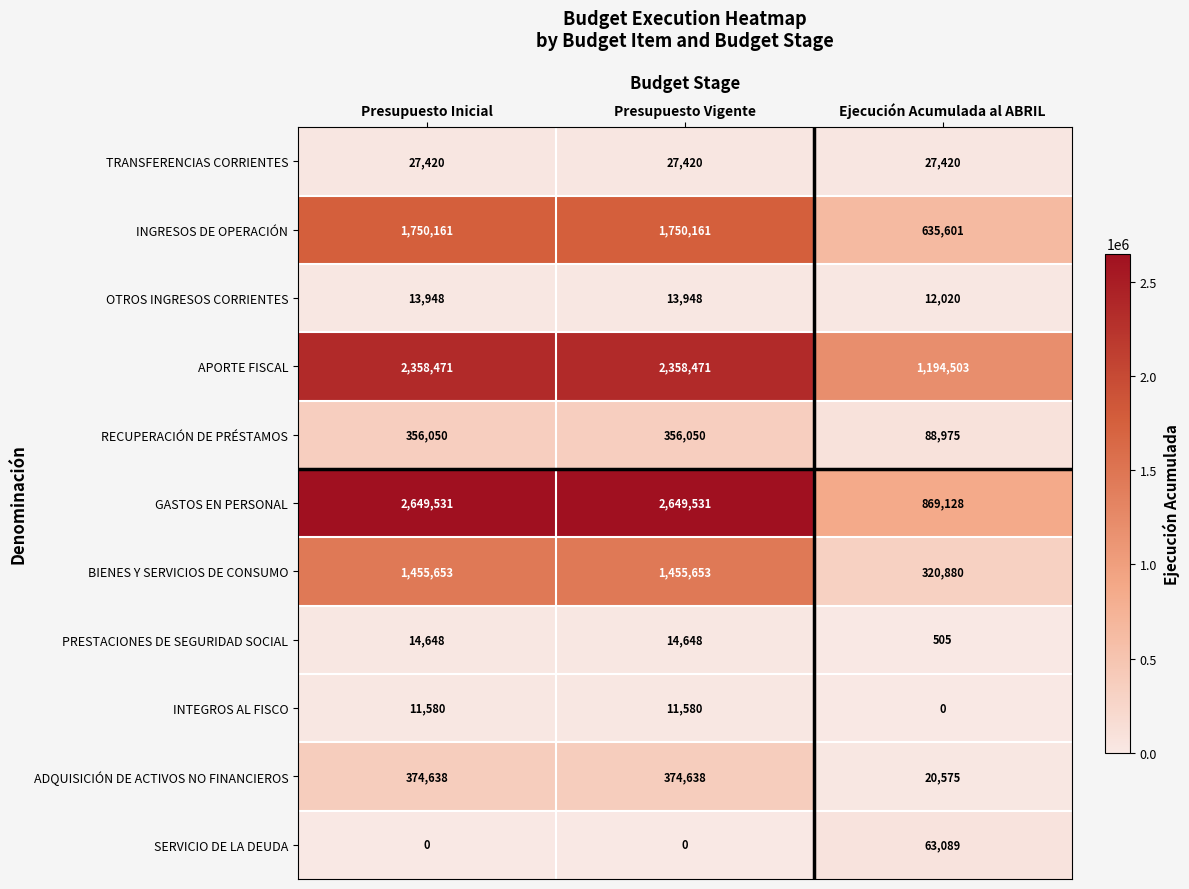

What is the sum of all INTEGROS AL FISCO values?

23160